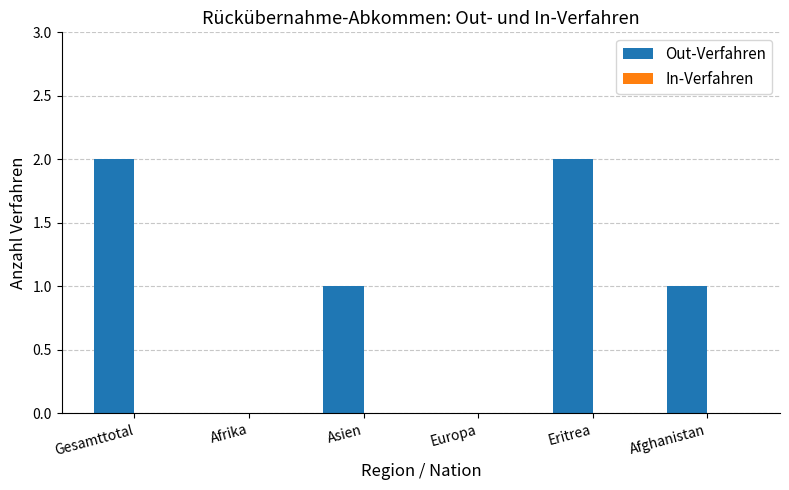

True or false: the data shows 1 at Afghanistan.

True